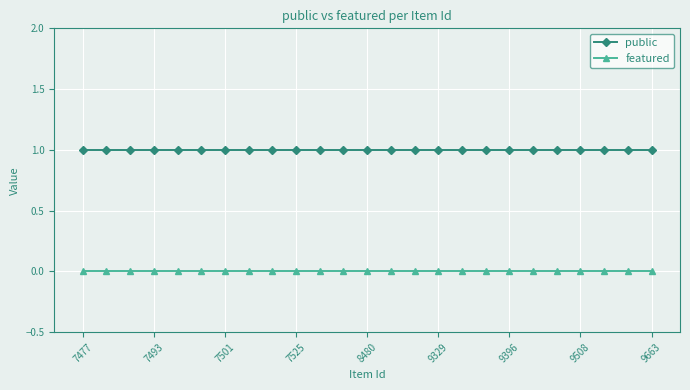

What is the sum of all public values?

25